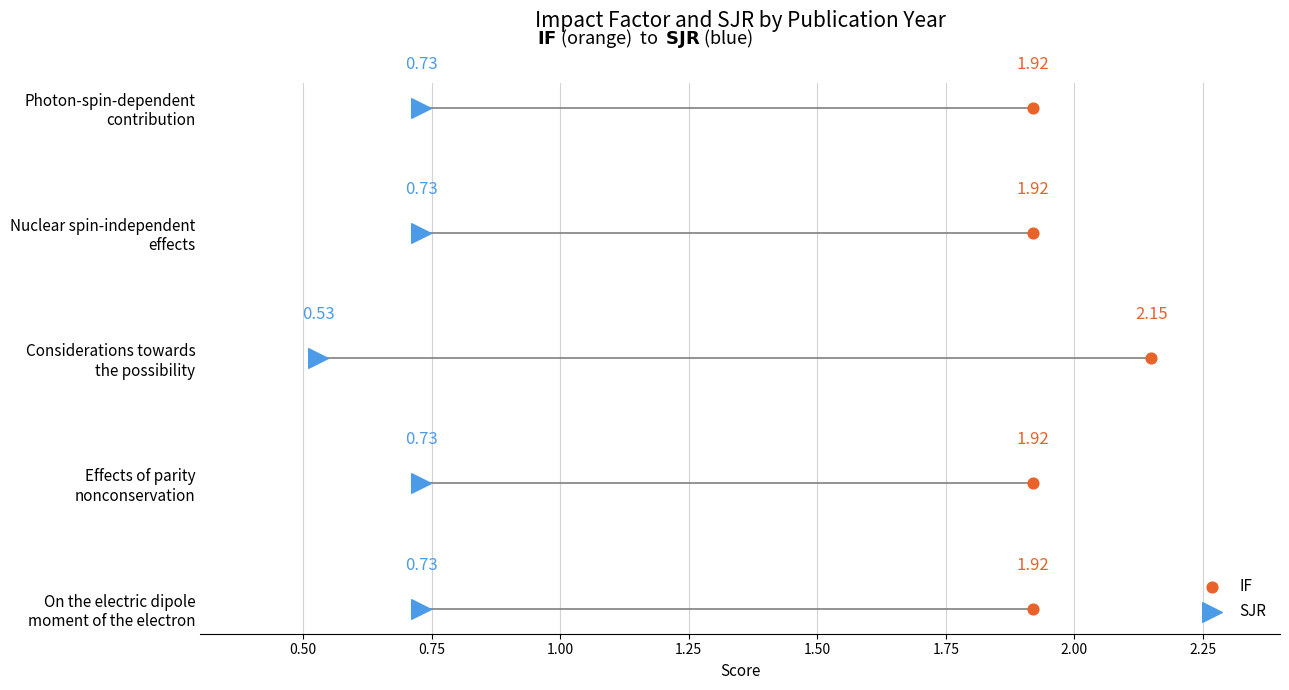

Which series contains the highest Y value?

IF